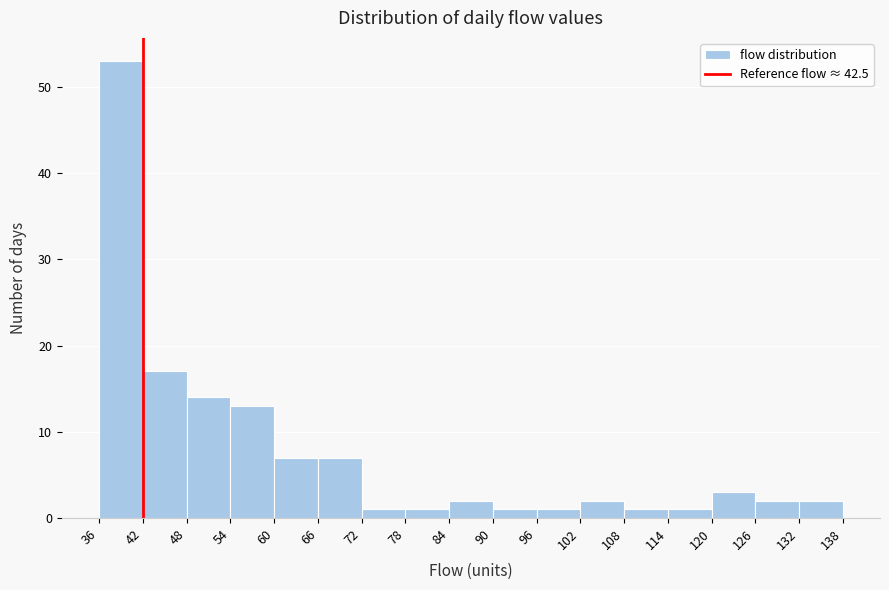

Reading left to right, list every bar in this chart as the range it spans on the x-axis followed by its height. The values are not printed on the chart, so give them approximately, as read against the axis.

36 to 42: 53
42 to 48: 17
48 to 54: 14
54 to 60: 13
60 to 66: 7
66 to 72: 7
72 to 78: 1
78 to 84: 1
84 to 90: 2
90 to 96: 1
96 to 102: 1
102 to 108: 2
108 to 114: 1
114 to 120: 1
120 to 126: 3
126 to 132: 2
132 to 138: 2